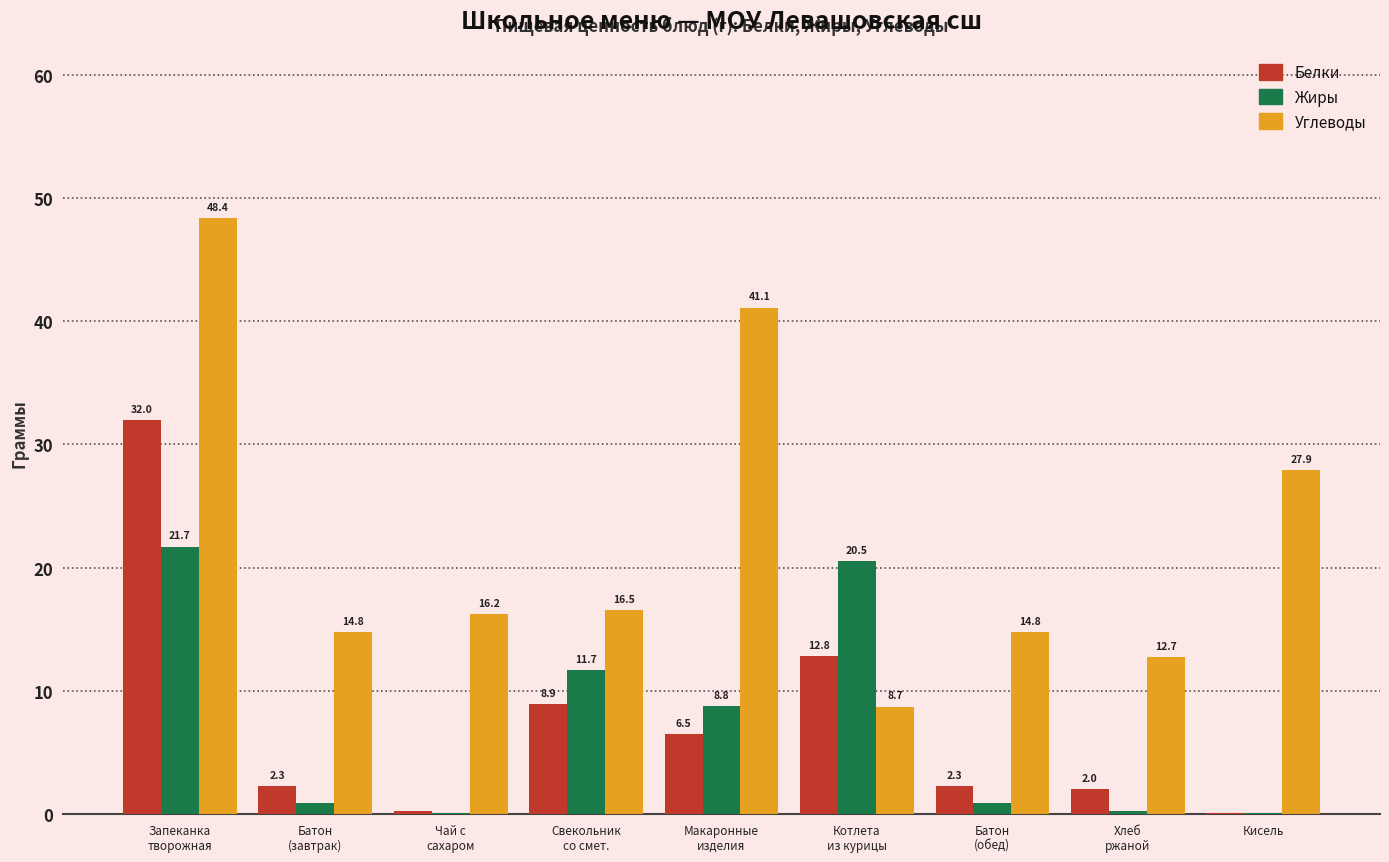

What is the highest value of the Жиры series?

21.7